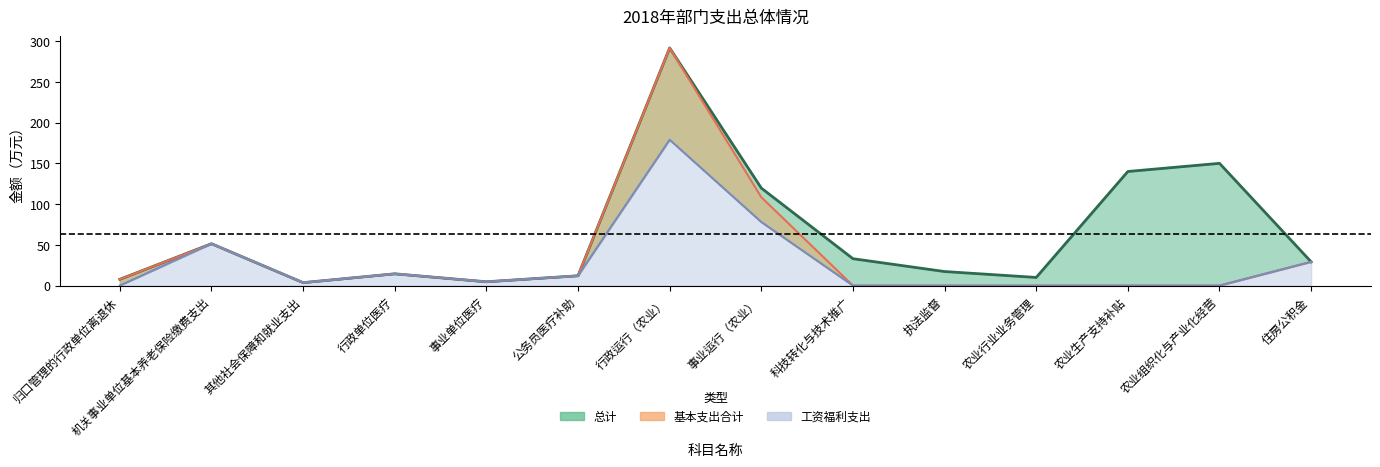

What is the value of the 总计 point at the 7th from the left?

291.6